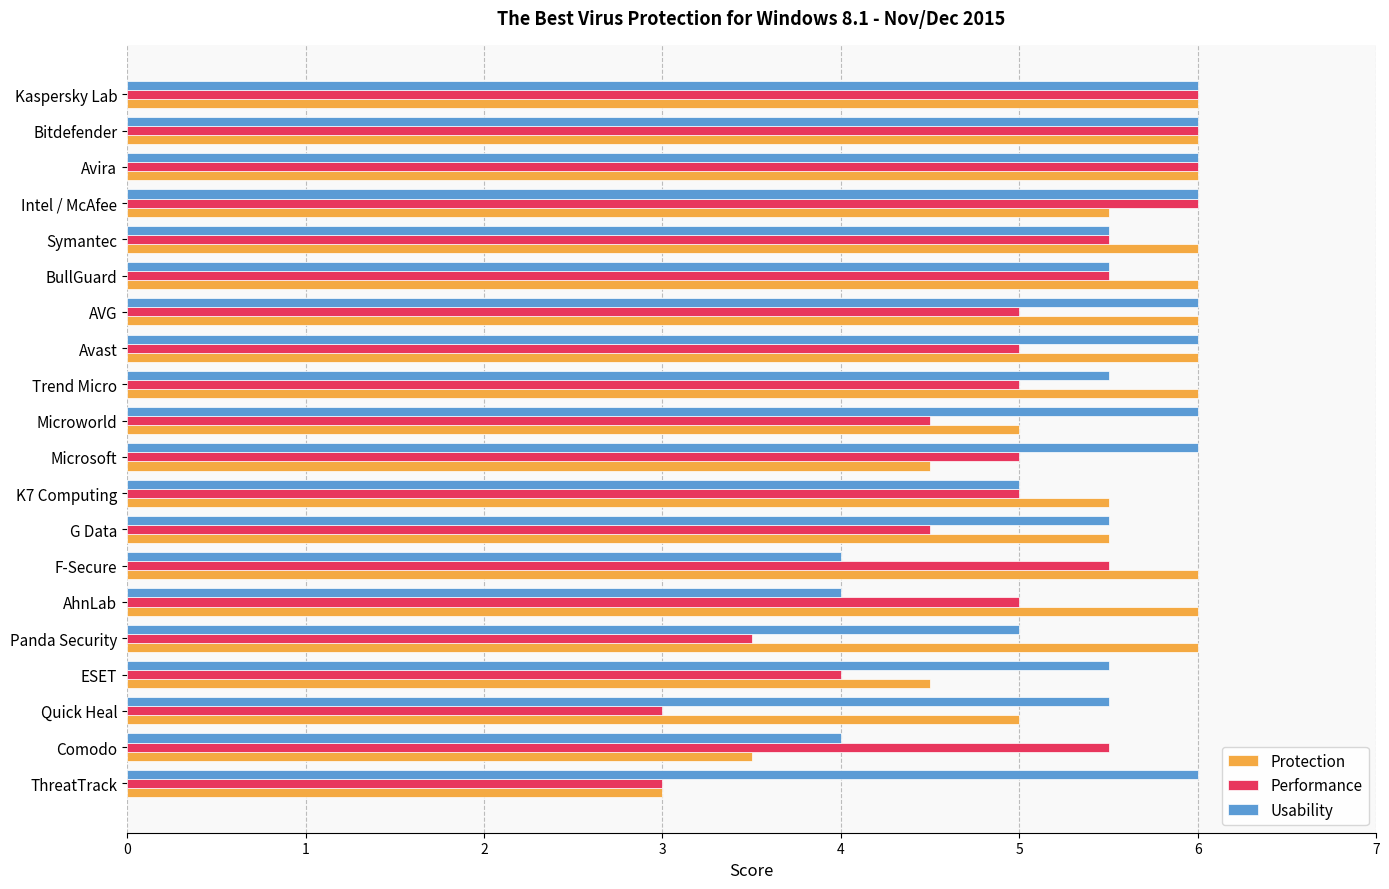

Is it true that Protection equals 3.4 at K7 Computing?

False